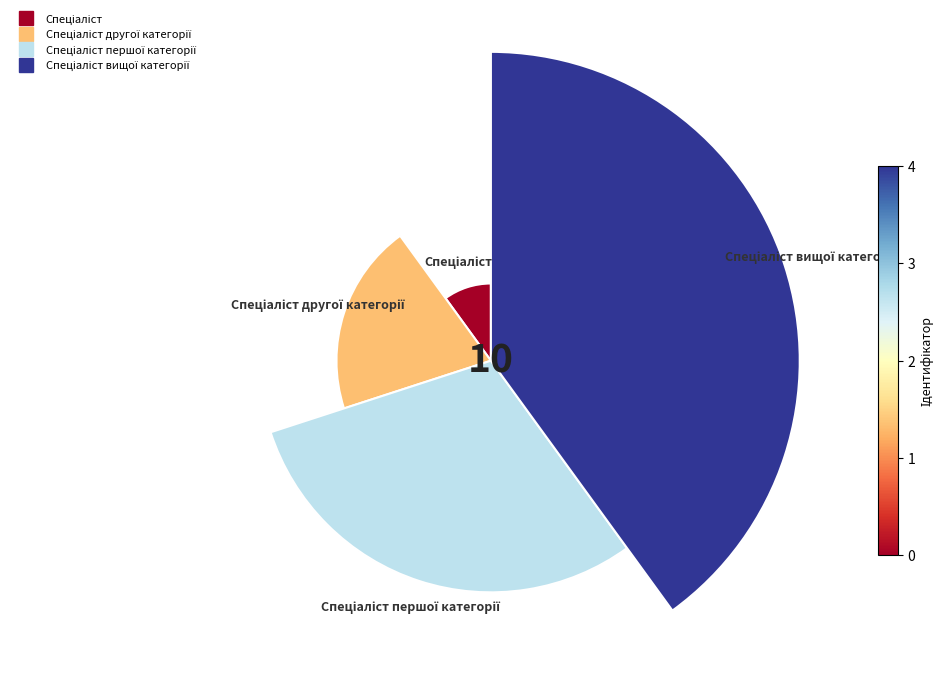

Count the number of slices in the pie.

4